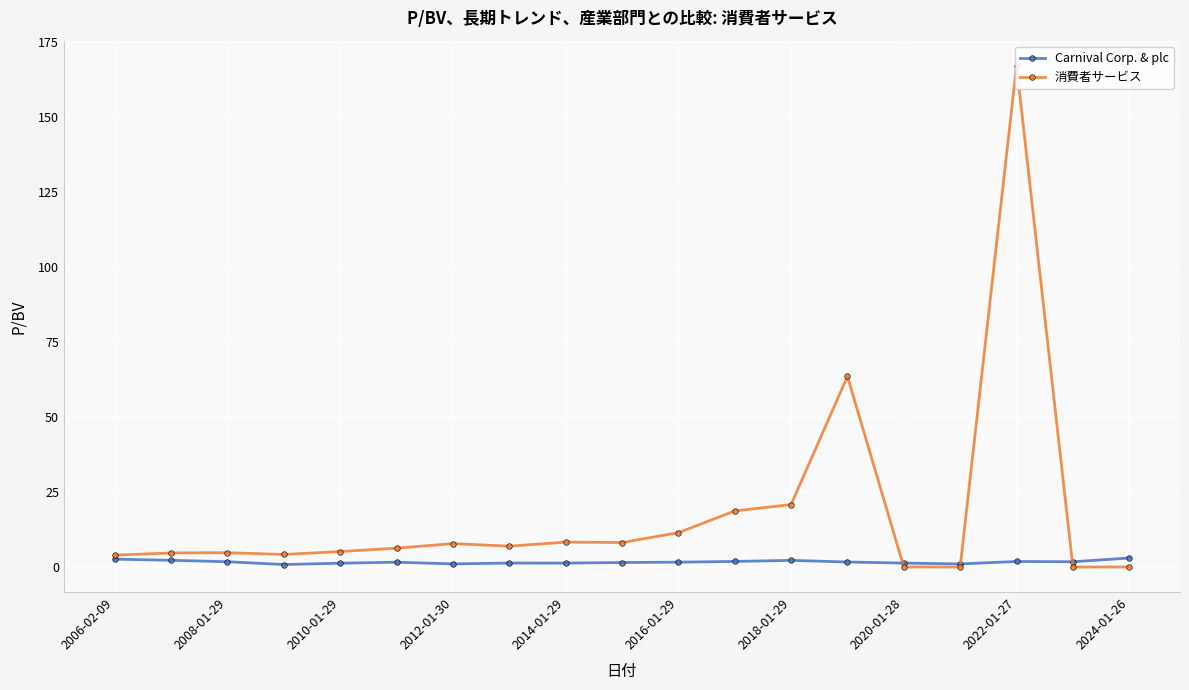

What is the greatest value displayed?

167.2